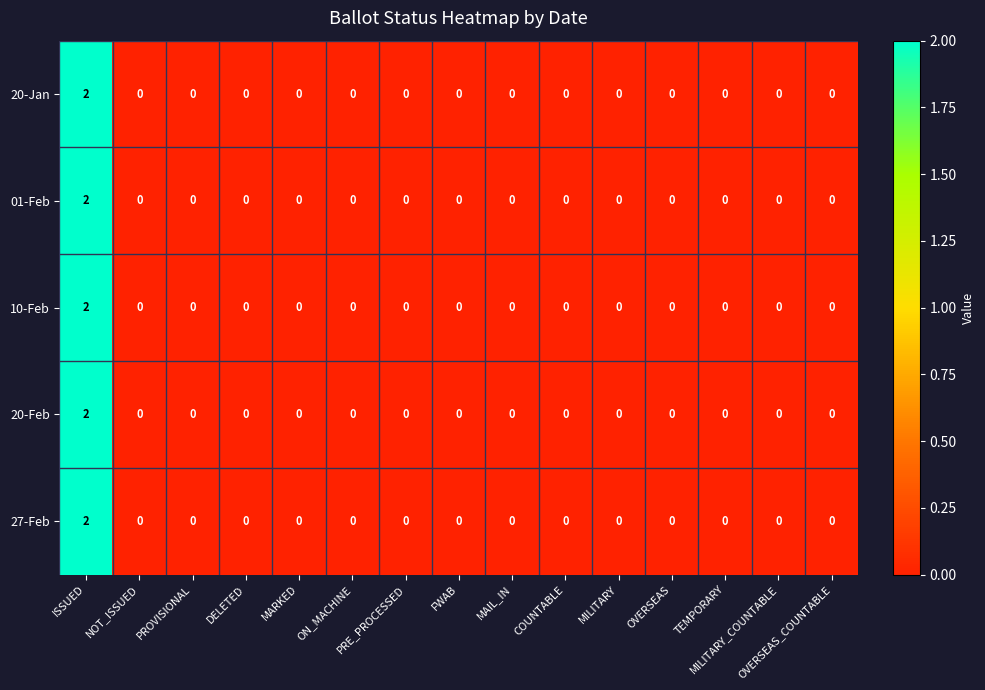

How many 20-Feb values are between 0 and 1?

14